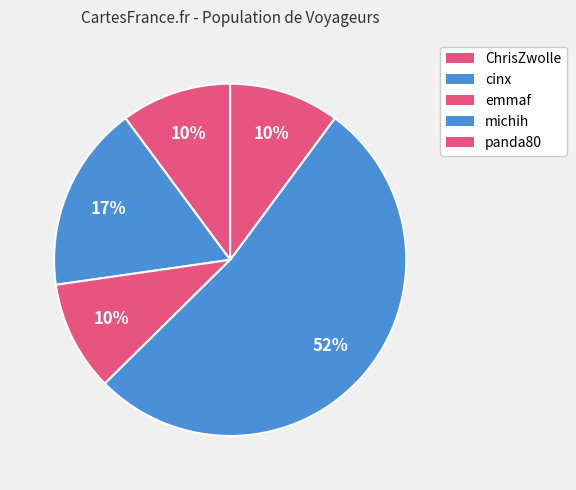

Do ChrisZwolle and cinx together represent more than half of the pie?

No